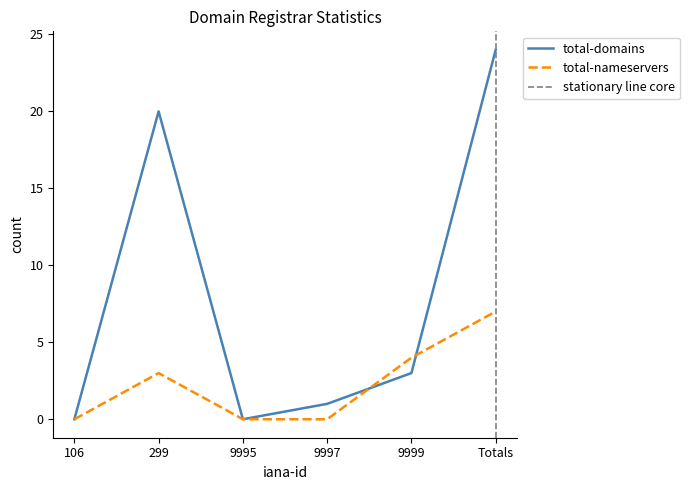

What is the label of the 3rd point from the right?

9997